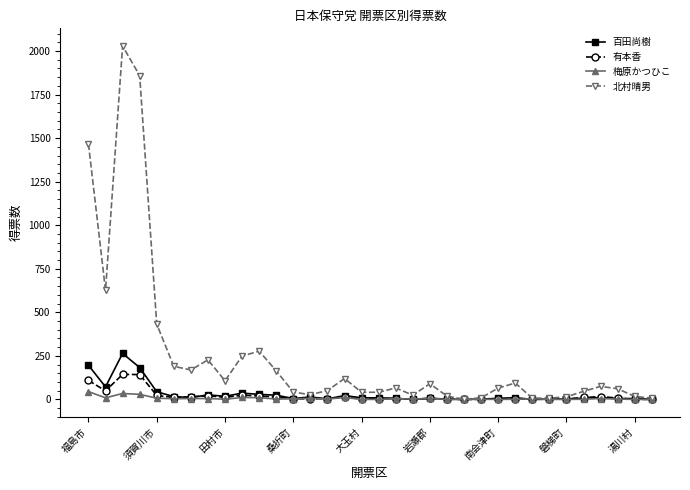

What are all the series names shown in the legend?

百田尚樹, 有本香, 梅原かつひこ, 北村晴男